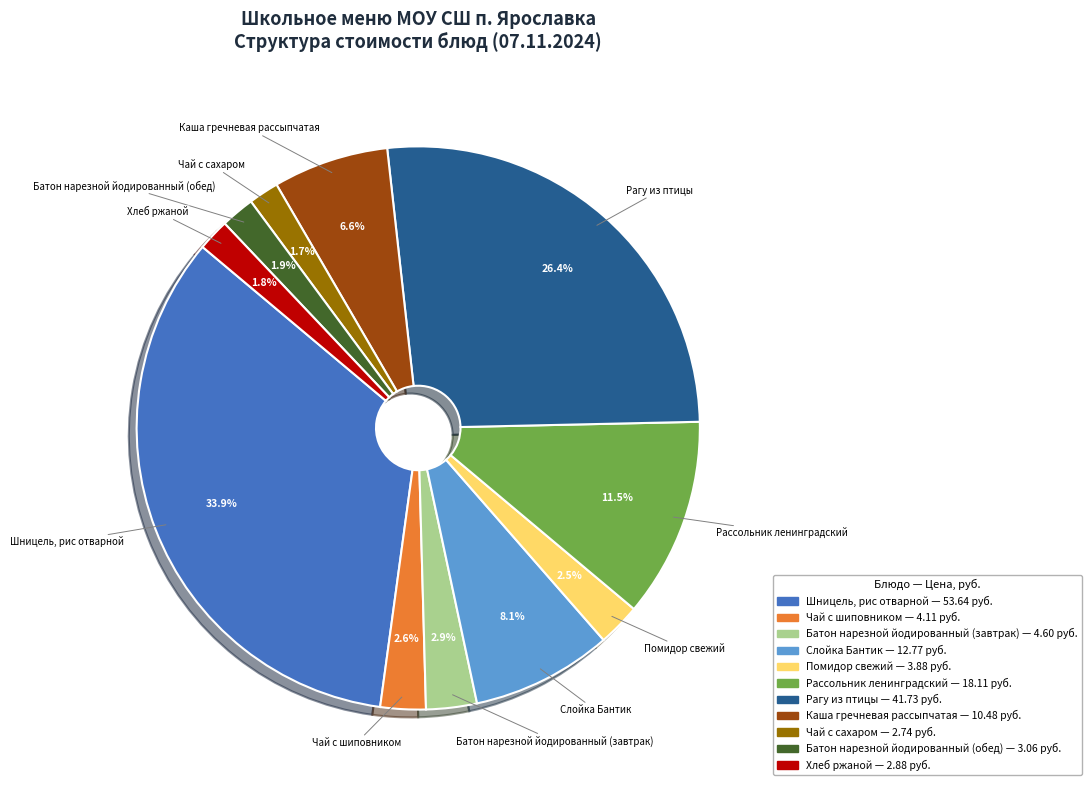

To the nearest percent, what portion does Хлеб ржаной represent?

2%